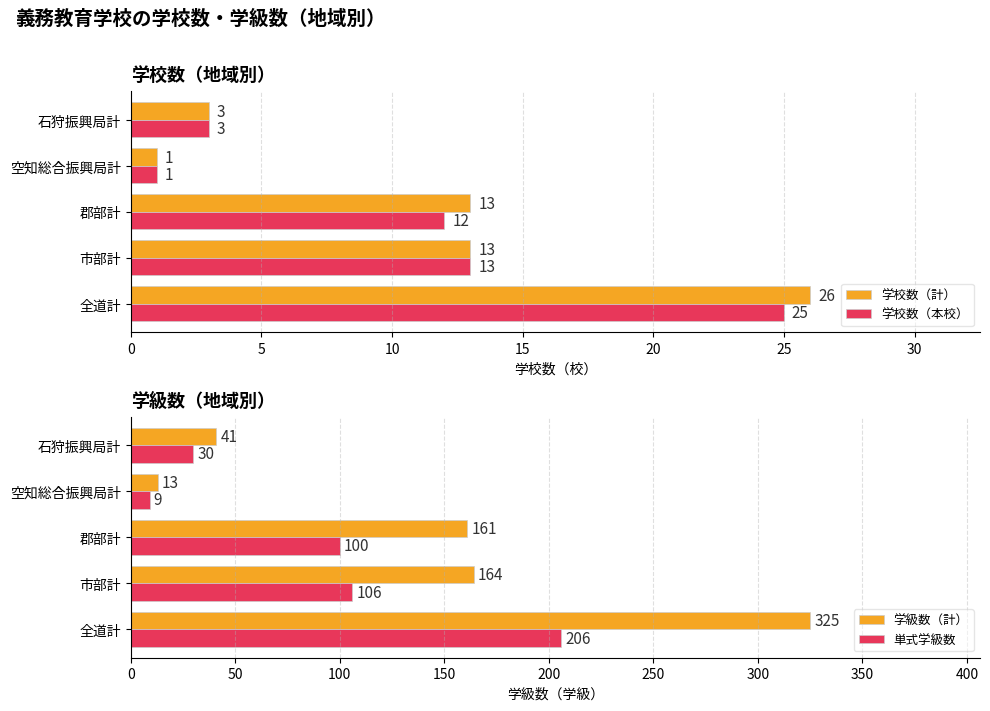

How many bars are there in total?

20